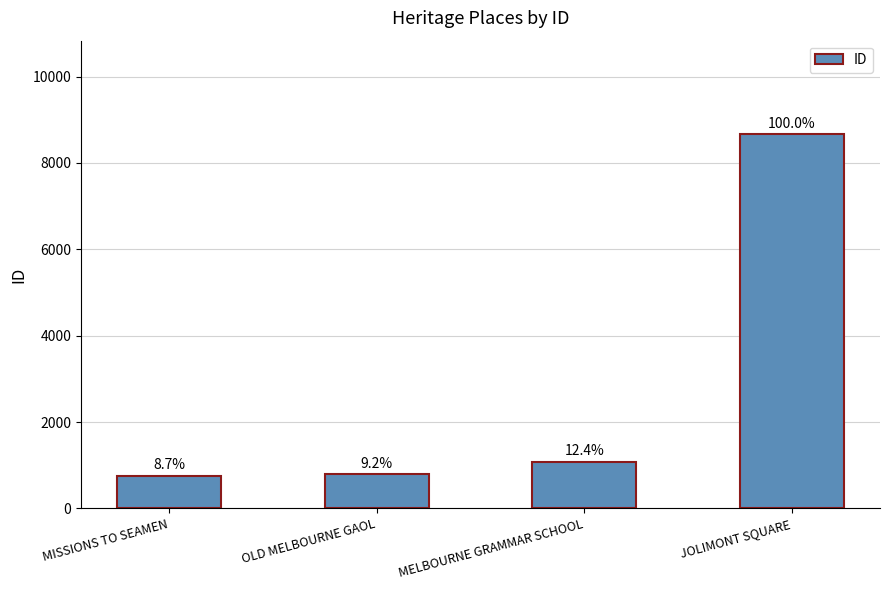

What is the change in value from MISSIONS TO SEAMEN to MELBOURNE GRAMMAR SCHOOL?

+322